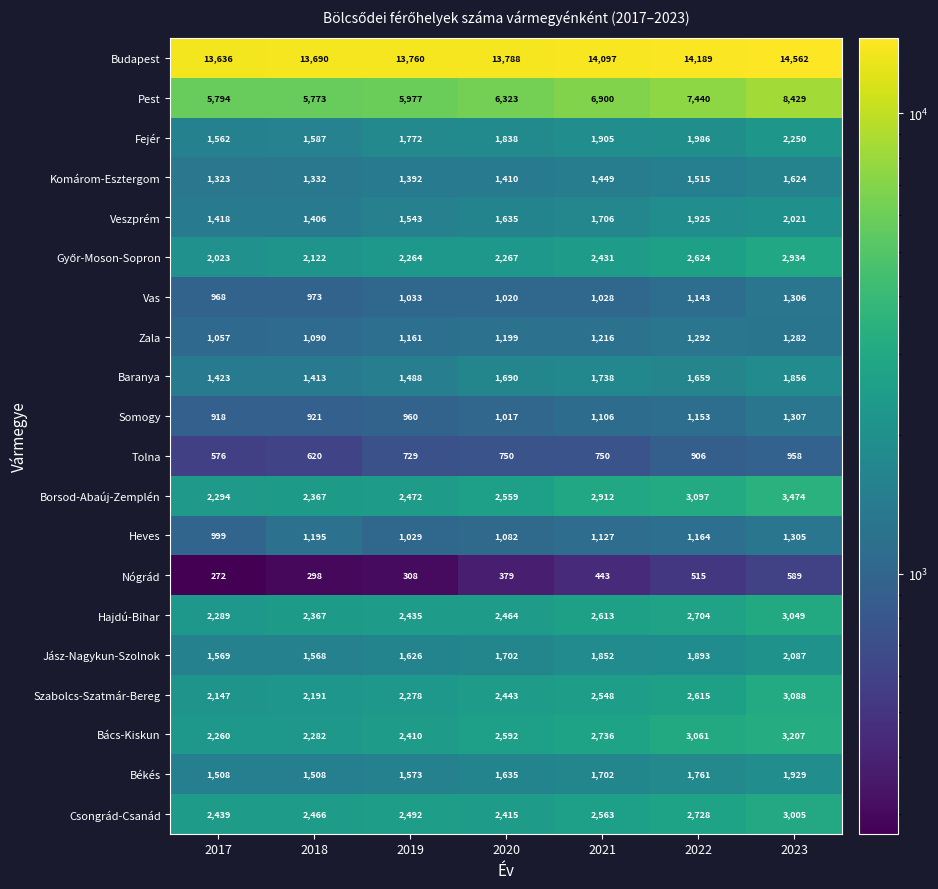

The Budapest series shows 13636 at 2017. True or false?

True